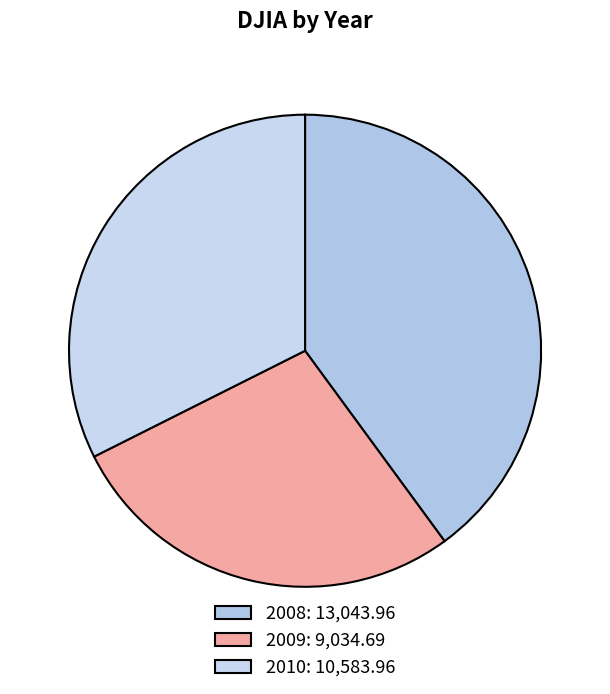

Count the number of slices in the pie.

3